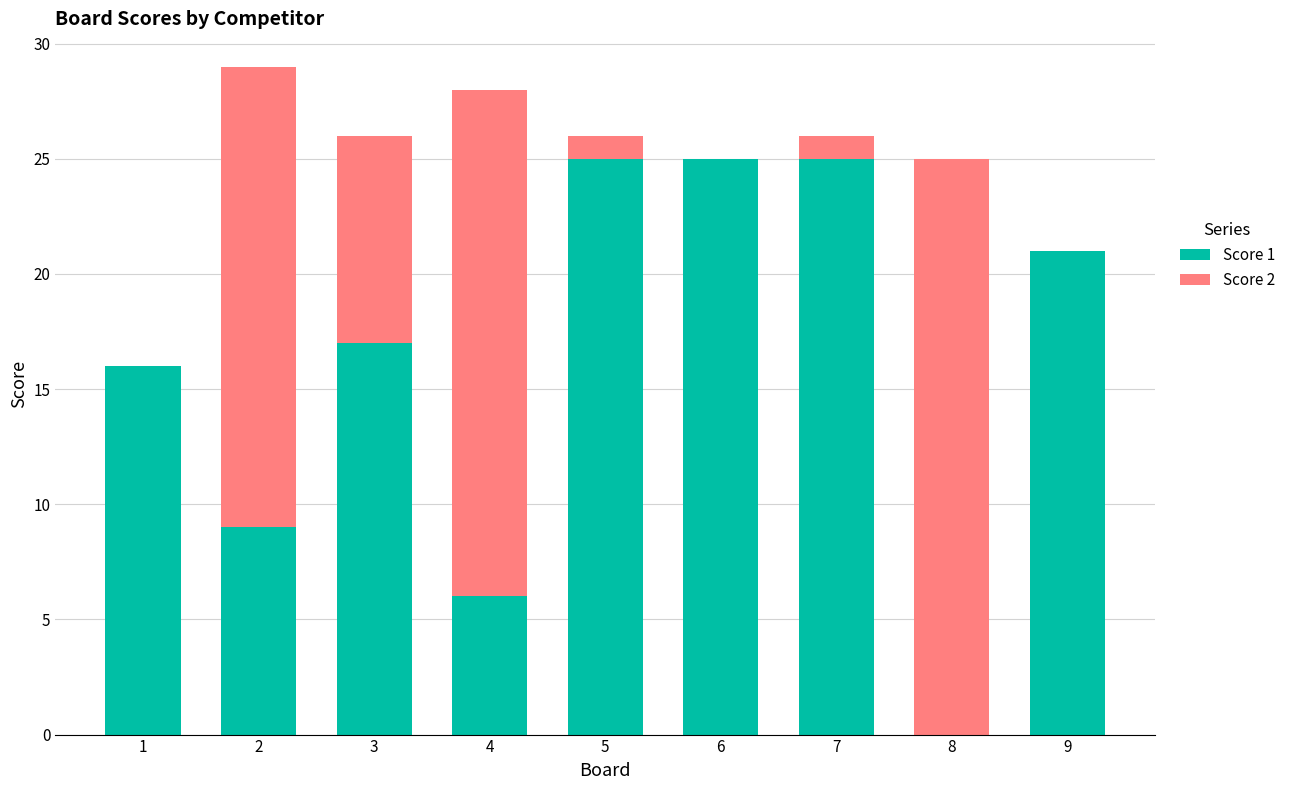

What is the total value across all series at 3?

26